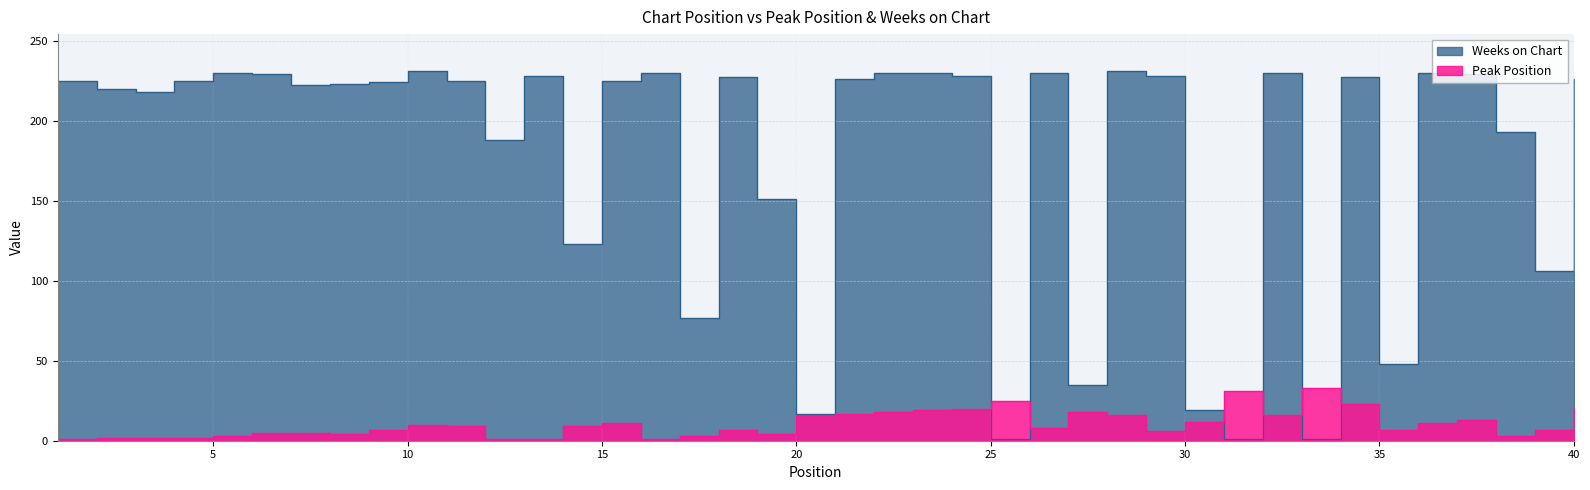

Reading left to right, transcribe all the data shown in this chart.

Peak Position: 1=1	2=2	3=2	4=2	5=3	6=5	7=5	8=4	9=7	10=10	11=9	12=1	13=1	14=9	15=11	16=1	17=3	18=7	19=4	20=16	21=17	22=18	23=19	24=20	25=25	26=8	27=18	28=16	29=6	30=12	31=31	32=16	33=33	34=23	35=7	36=11	37=13	38=3	39=7	40=21
Weeks on Chart: 1=225	2=220	3=218	4=225	5=230	6=229	7=222	8=223	9=224	10=231	11=225	12=188	13=228	14=123	15=225	16=230	17=77	18=227	19=151	20=17	21=226	22=230	23=230	24=228	25=1	26=230	27=35	28=231	29=228	30=19	31=1	32=230	33=1	34=227	35=48	36=230	37=229	38=193	39=106	40=226